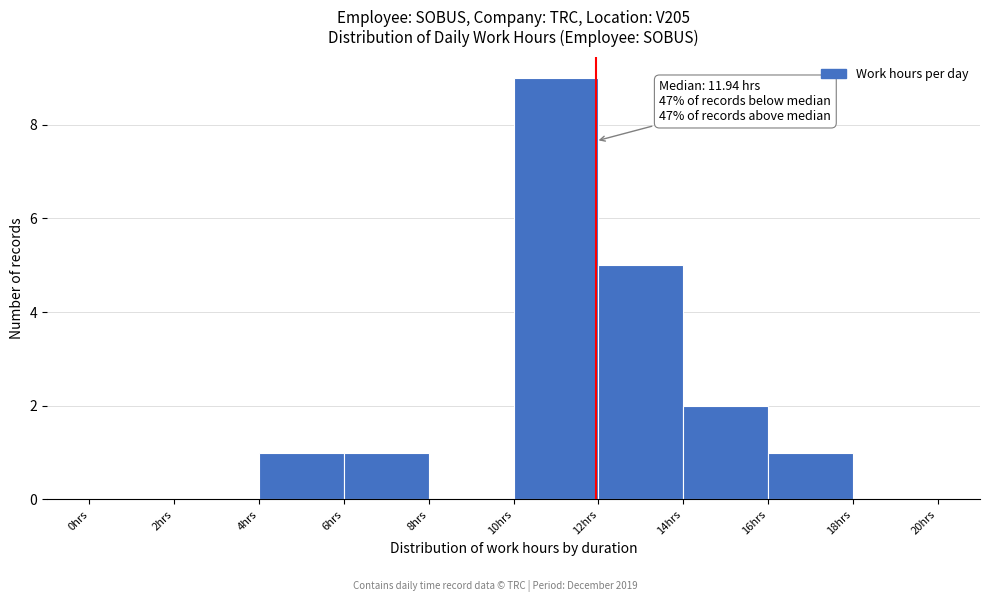

Over which range of the x-axis is the bar tallest?

10 to 12